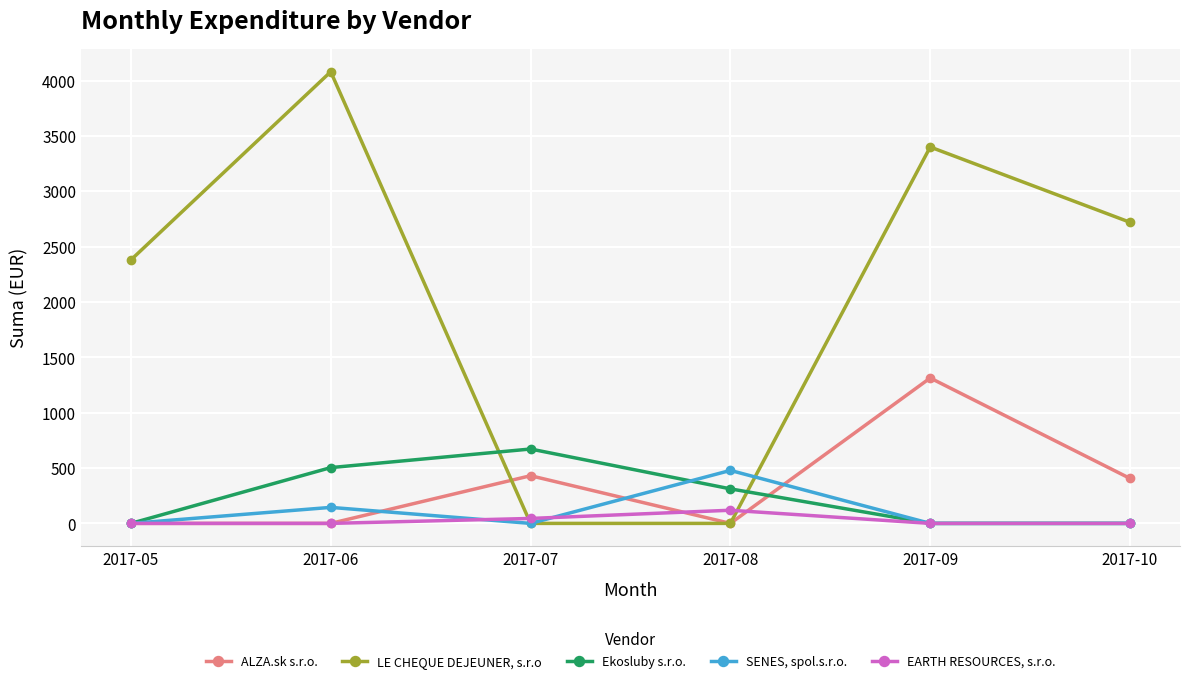

Reading left to right, list all the values displayed in this chart.

ALZA.sk s.r.o.: 2017-05=0.0	2017-06=0.0	2017-07=430.8	2017-08=0.0	2017-09=1313.5	2017-10=406.0
LE CHEQUE DEJEUNER, s.r.o: 2017-05=2380.0	2017-06=4080.0	2017-07=0.0	2017-08=0.0	2017-09=3400.0	2017-10=2720.0
Ekosluby s.r.o.: 2017-05=0.0	2017-06=504.0	2017-07=672.0	2017-08=312.0	2017-09=0.0	2017-10=0.0
SENES, spol.s.r.o.: 2017-05=0.0	2017-06=144.7	2017-07=0.0	2017-08=478.5	2017-09=0.0	2017-10=0.0
EARTH RESOURCES, s.r.o.: 2017-05=0.0	2017-06=0.0	2017-07=44.7	2017-08=118.8	2017-09=0.0	2017-10=0.0